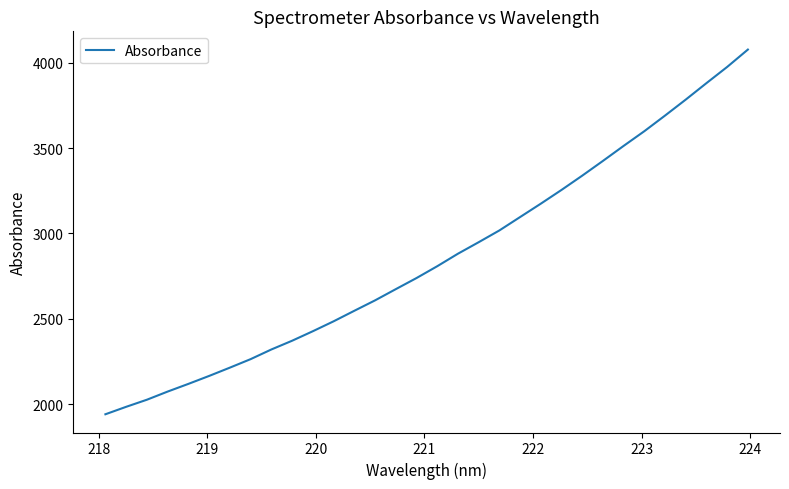

What is the greatest value displayed?

4076.9